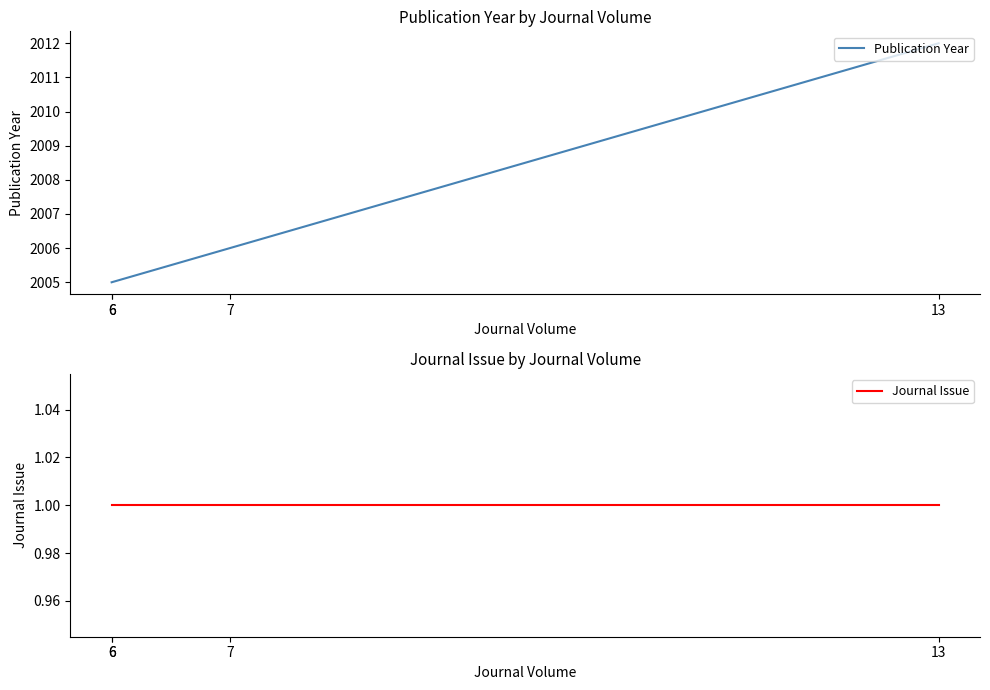

List the series in order of their peak value, lowest first.

Journal Issue, Publication Year